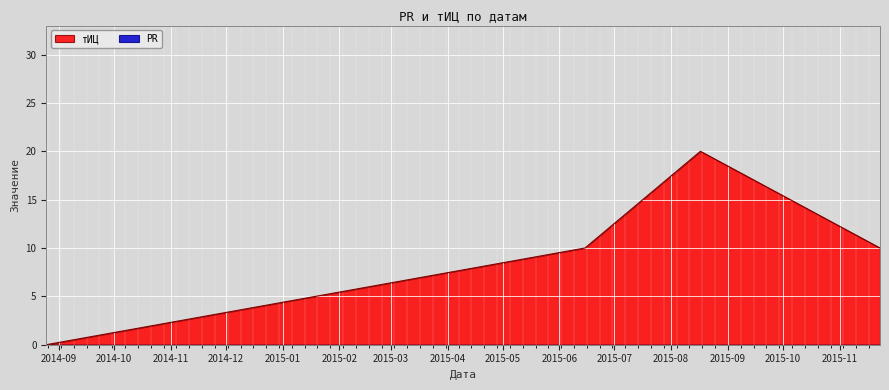

What is the average value?

10